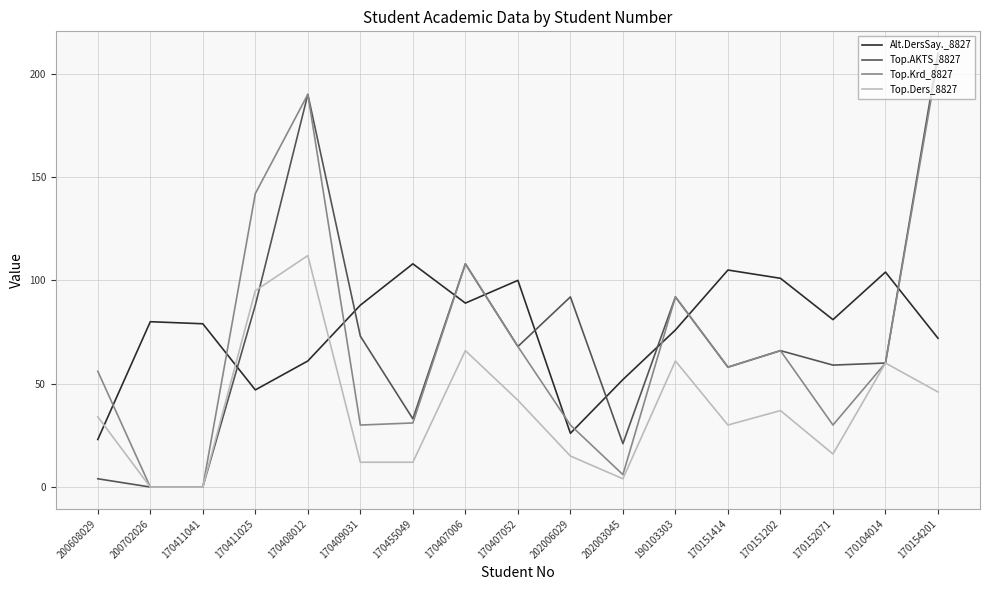

How many lines are shown in the chart?

4